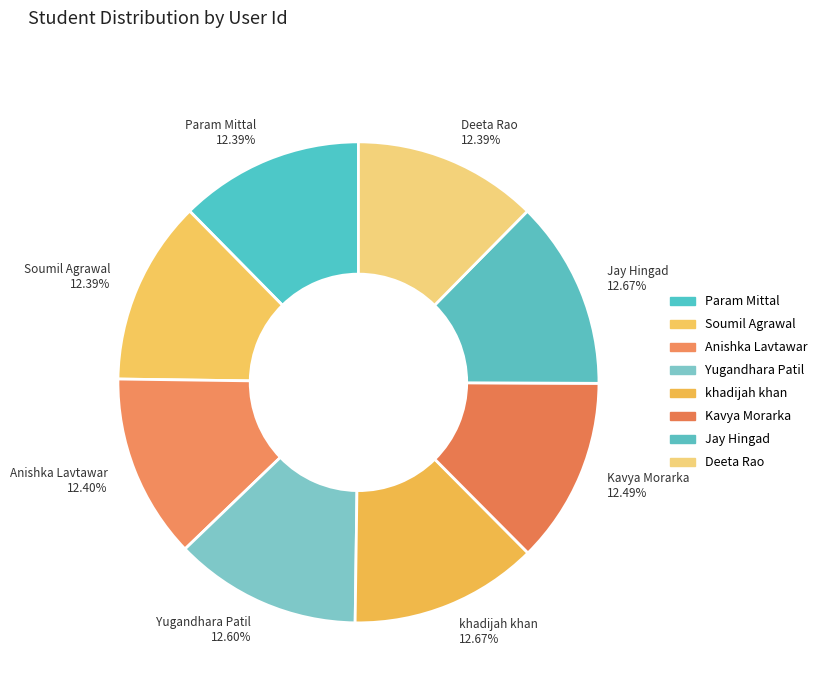

Is Jay Hingad 12.67% the majority of the pie?

No